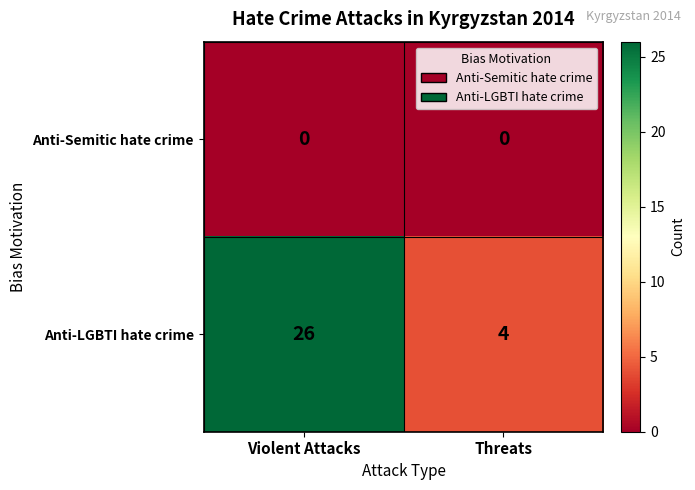

The value of Anti-LGBTI hate crime at Threats is 6. True or false?

False